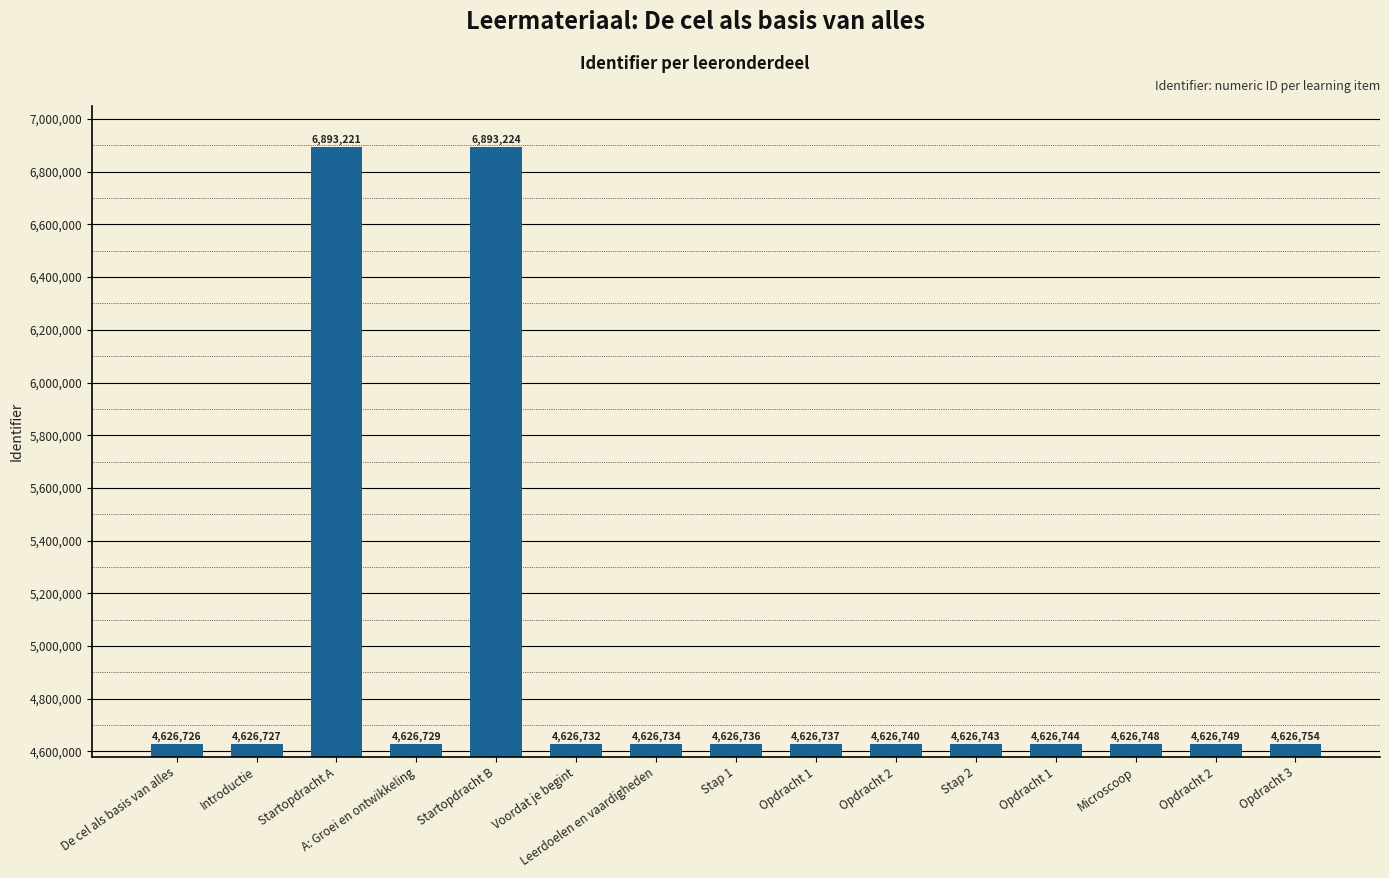

What is the change in value from De cel als basis van alles to Stap 1?

+10